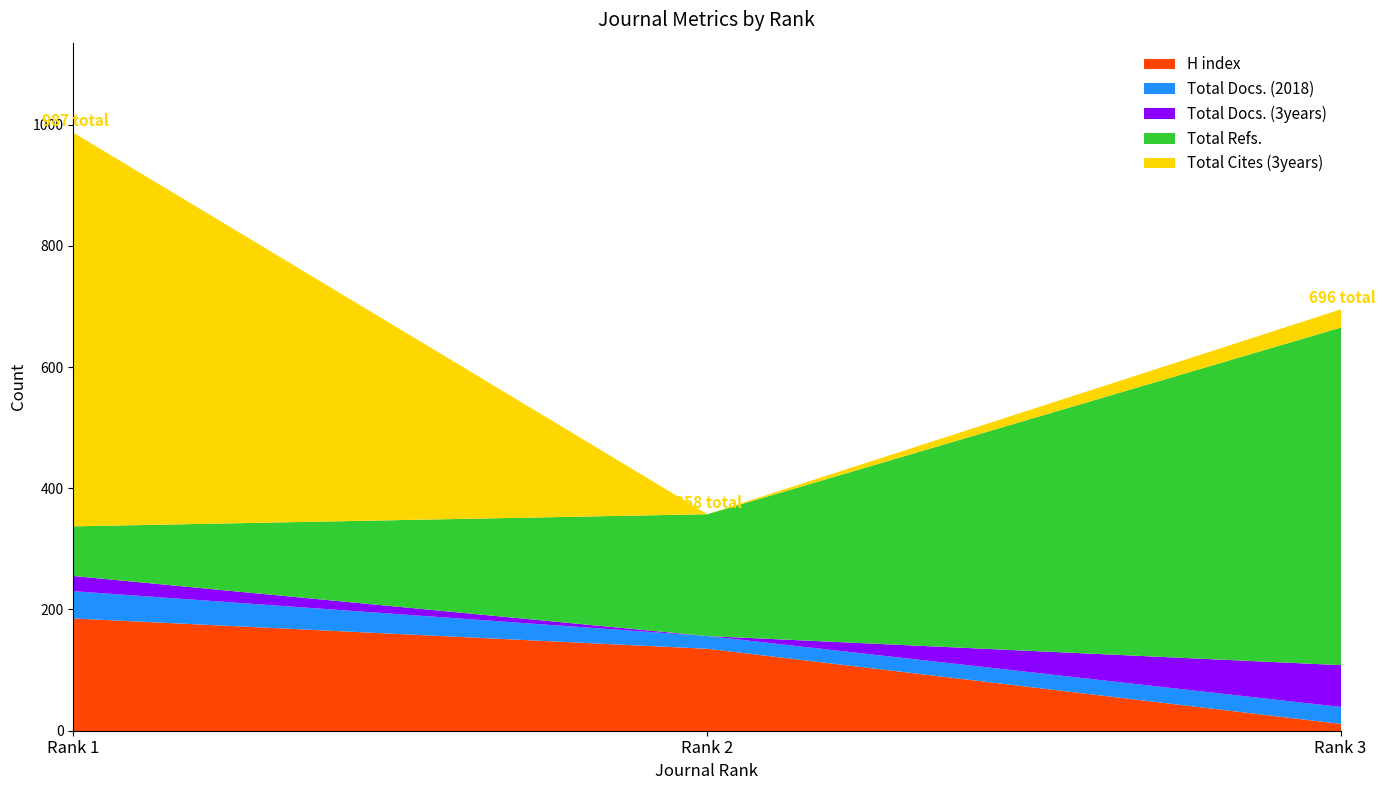

What is the value of the H index point at the 1st from the left?

186